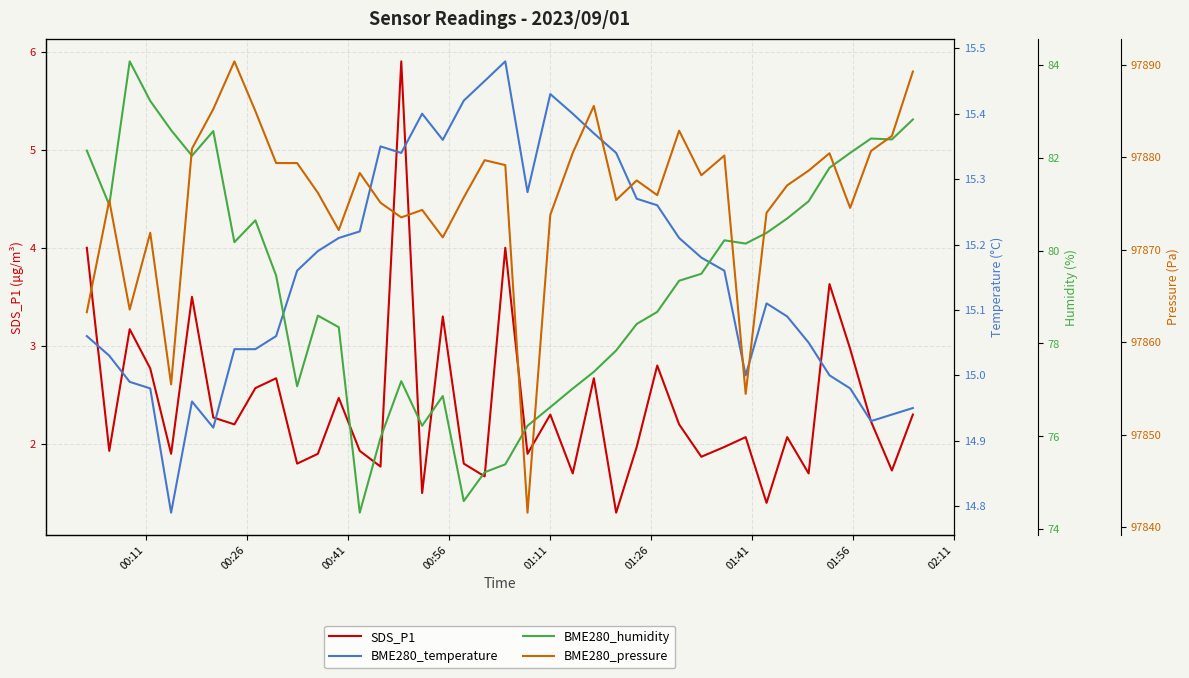

In BME280_humidity, how many points are higher than both neighbors (excluding endpoints)?

8